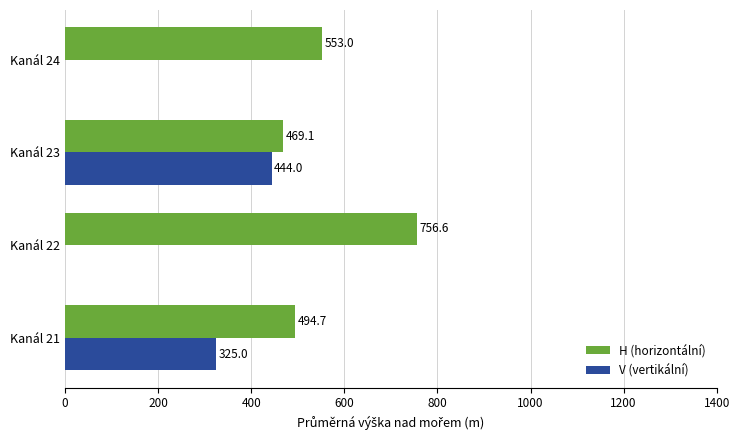

Where is H (horizontální) nearest to the value 612?

Kanál 24